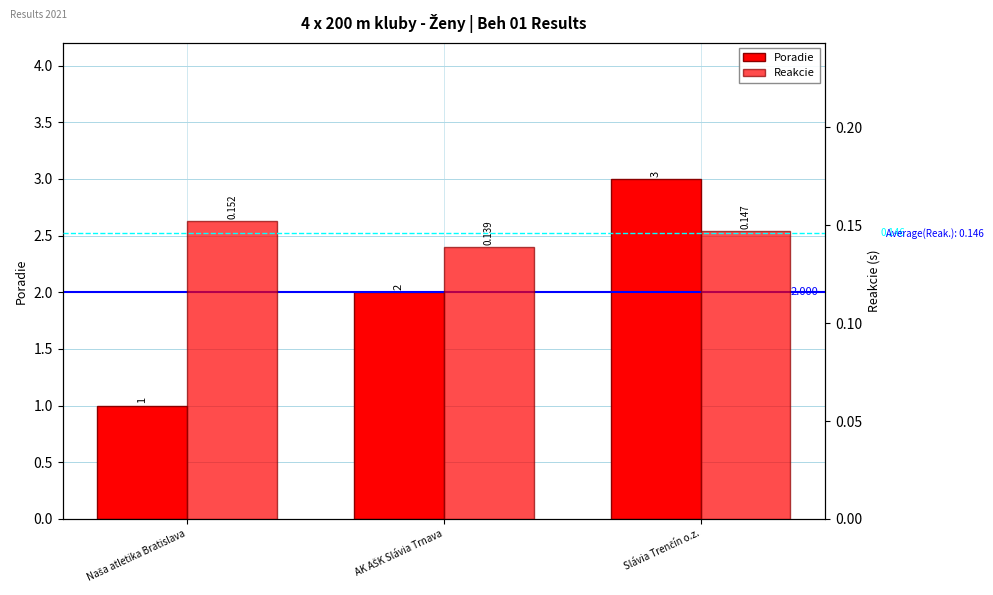

What is the total value across all series at Slávia Trenčín o.z.?

3.1